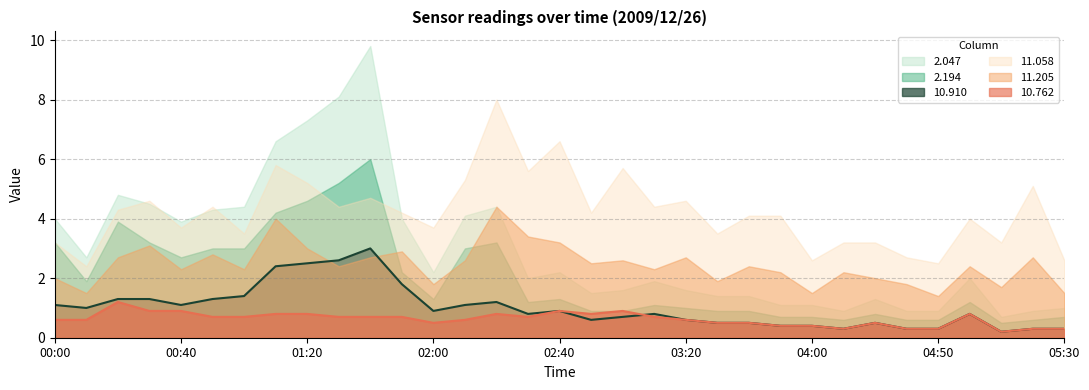

Which category has the highest value in the 11.058 series?

02:20